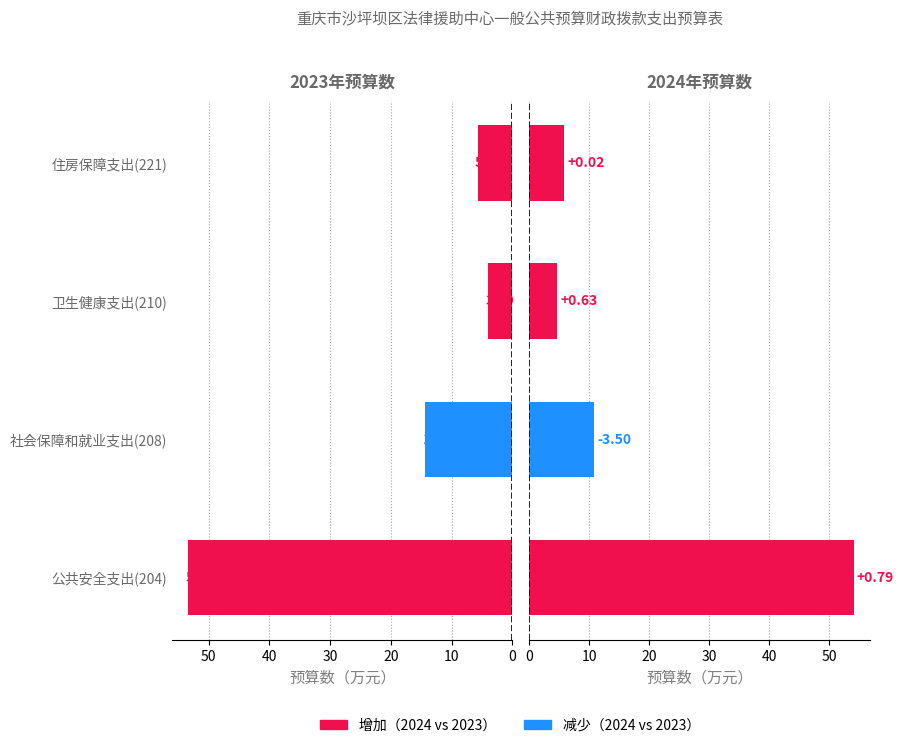

At 社会保障和就业支出(208), list the series in order from largest to smallest.

2023年预算数, 2024年预算数